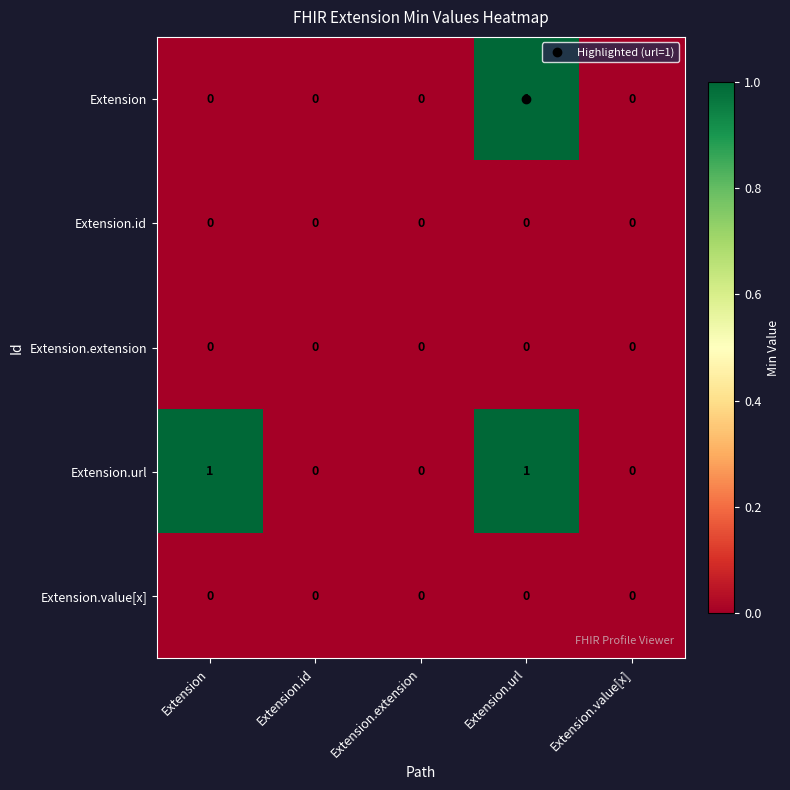

At which category is the sum across all series the highest?

Extension.url